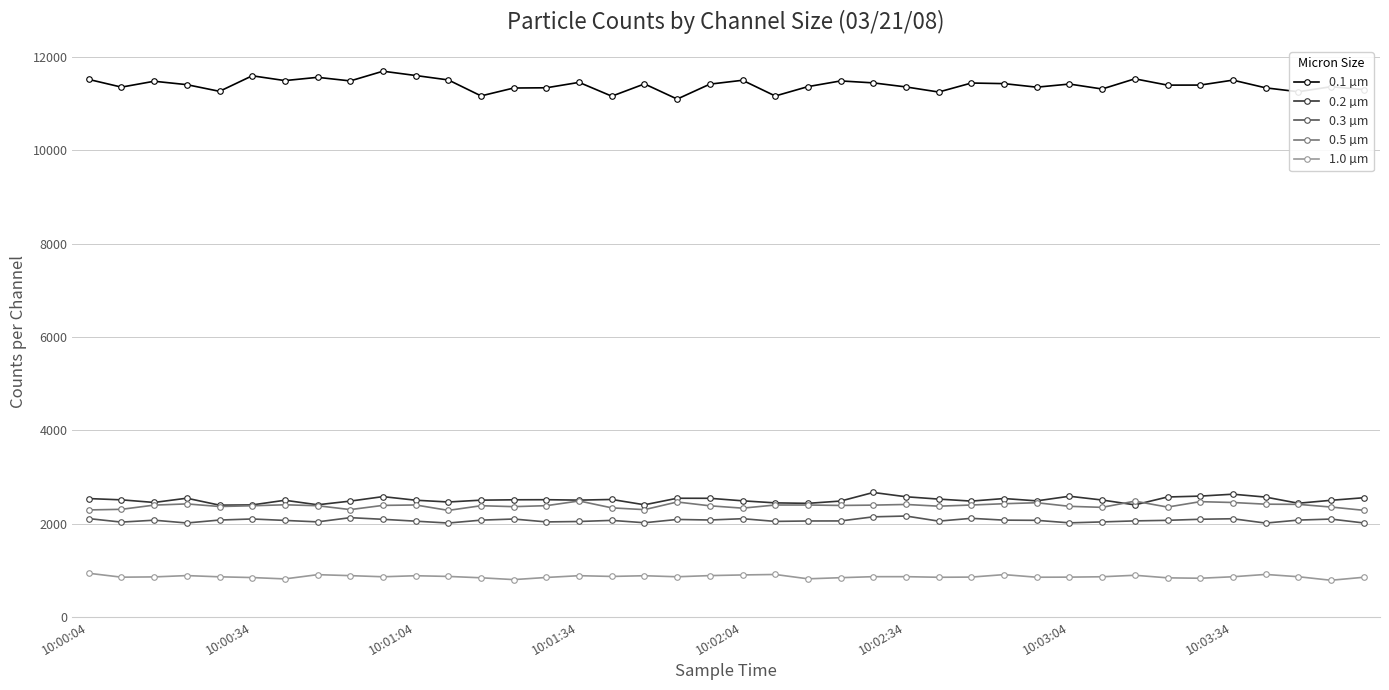

What is the difference between the second highest and minimum values in the 1.0 µm series?

125